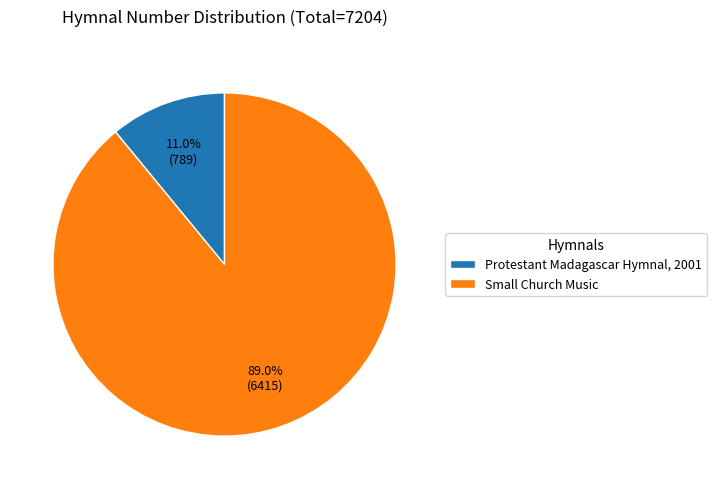

What is the total percentage of Small Church Music and Protestant Madagascar Hymnal, 2001?

100.0%